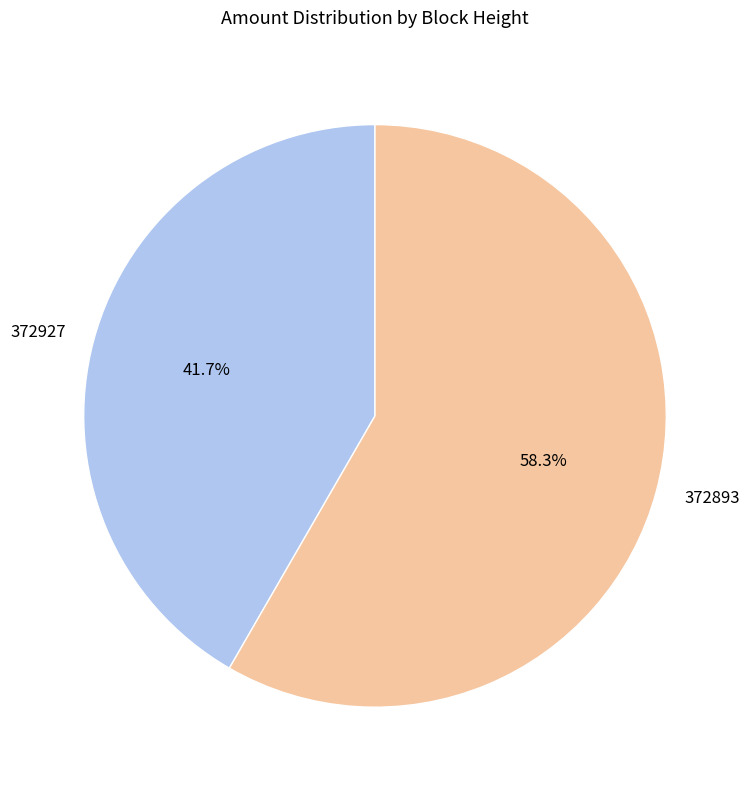

To the nearest percent, what portion does 372893 represent?

58%